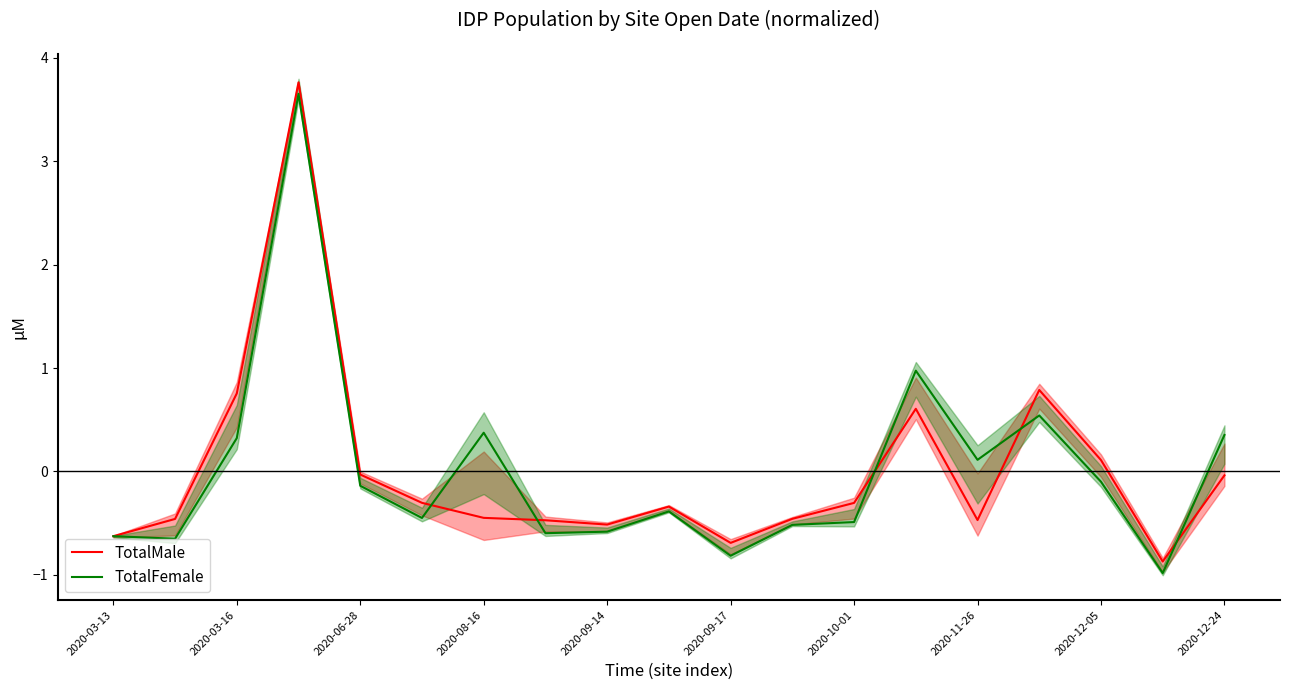

Reading left to right, extract all data points from this chart.

TotalMale: -0.6	-0.5	0.8	3.8	-0.0	-0.3	-0.4	-0.5	-0.5	-0.3	-0.7	-0.5	-0.3	0.6	-0.5	0.8	0.1	-0.9	-0.0
TotalFemale: -0.6	-0.7	0.3	3.7	-0.1	-0.4	0.4	-0.6	-0.6	-0.4	-0.8	-0.5	-0.5	1.0	0.1	0.5	-0.1	-1.0	0.4